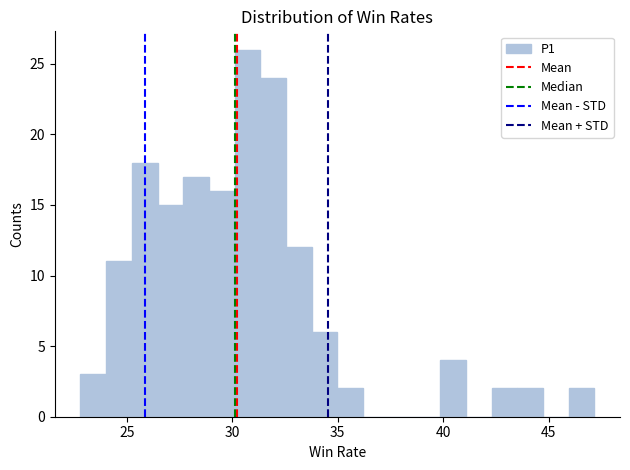

Read against the x-axis, roughly where is the centre of the tallest bar?

30.5